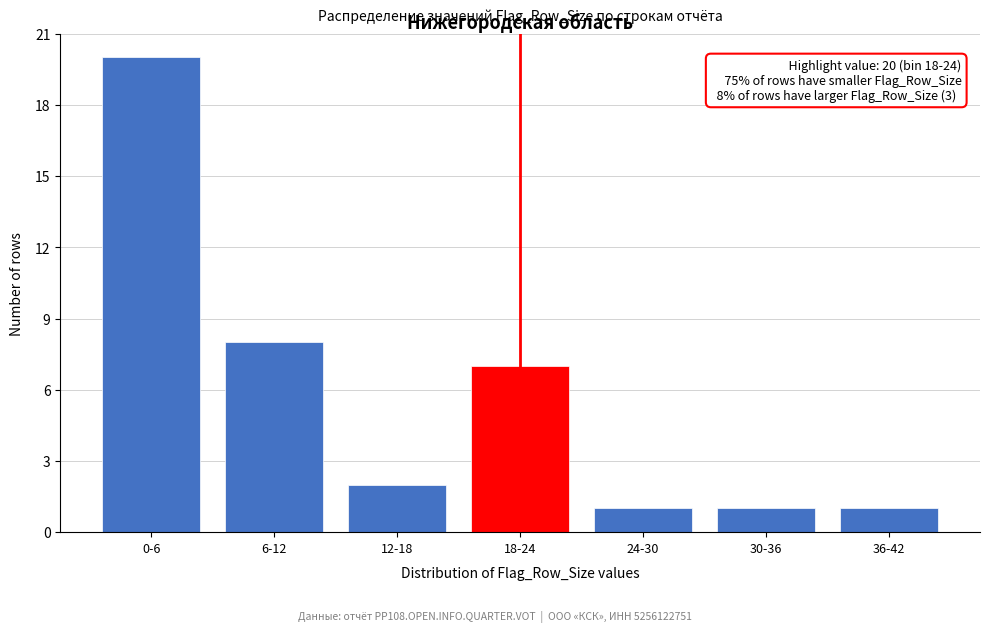

Reading right to left, transcribe all the data shown in this chart.

36-42=1	30-36=1	24-30=1	18-24=7	12-18=2	6-12=8	0-6=20